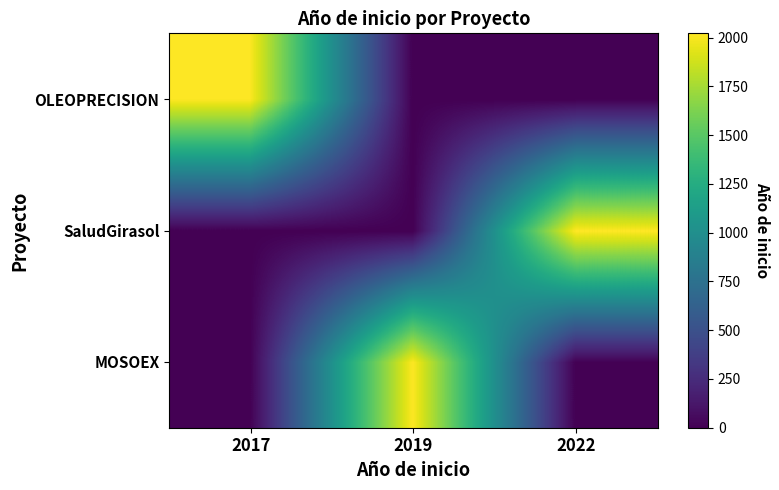

Reading right to left, list all the values displayed in this chart.

MOSOEX: 2022=0	2019=2019	2017=0
SaludGirasol: 2022=2022	2019=0	2017=0
OLEOPRECISION: 2022=0	2019=0	2017=2017